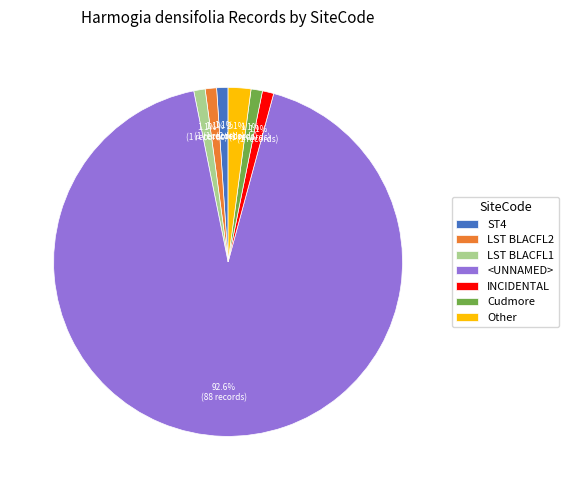

How many slices are in this pie chart?

7